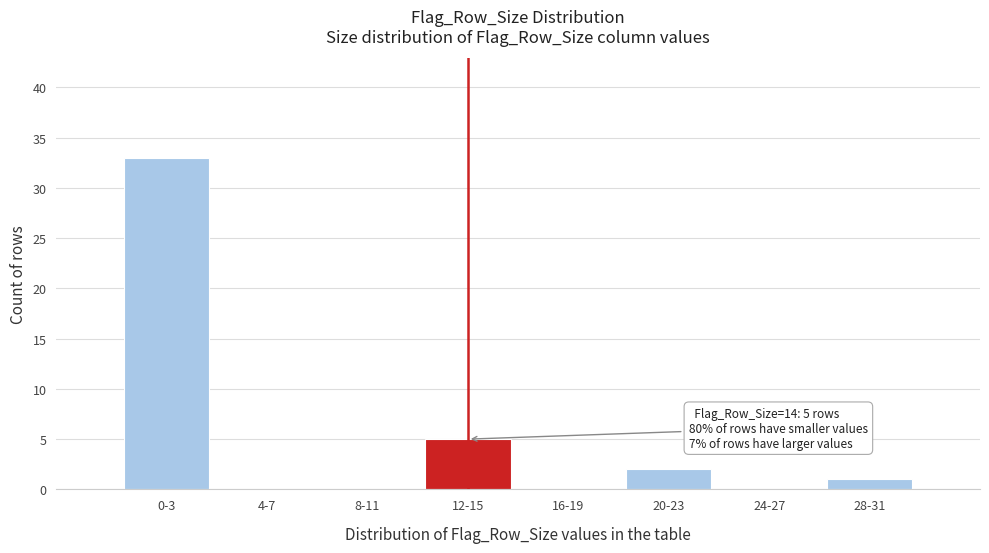

Reading left to right, transcribe all the data shown in this chart.

0-3=33	4-7=0	8-11=0	12-15=5	16-19=0	20-23=2	24-27=0	28-31=1